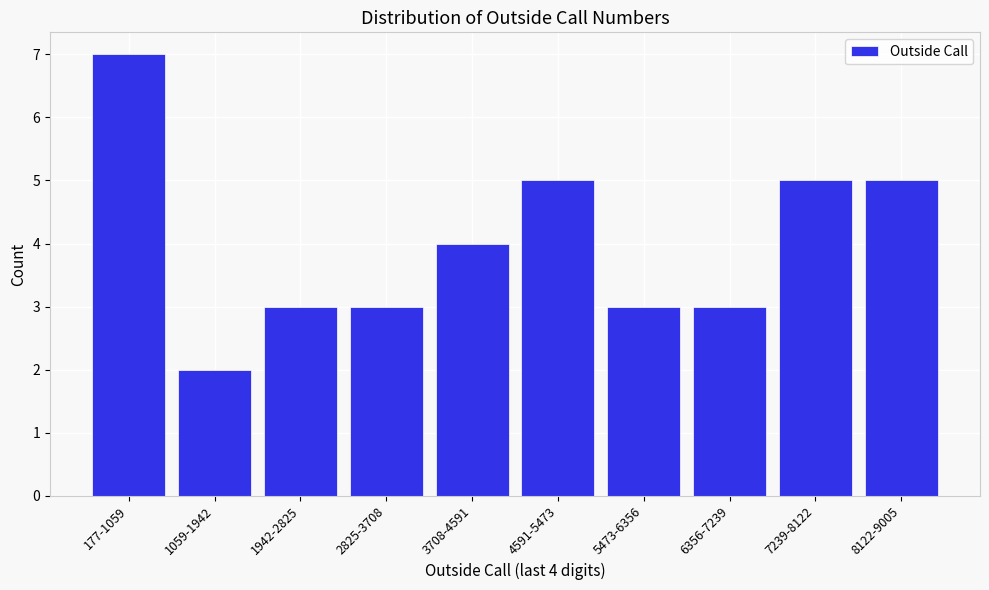

Reading left to right, what are all the values shown in this chart?

177-1059=7	1059-1942=2	1942-2825=3	2825-3708=3	3708-4591=4	4591-5473=5	5473-6356=3	6356-7239=3	7239-8122=5	8122-9005=5